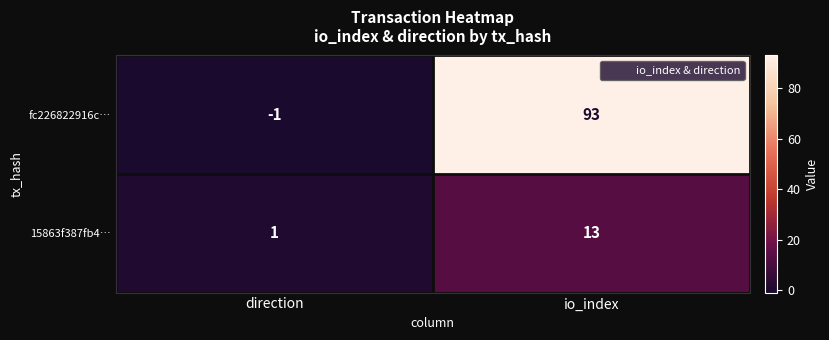

Is the value of 15863f387fb4… at io_index greater than the value of fc226822916c… at io_index?

No